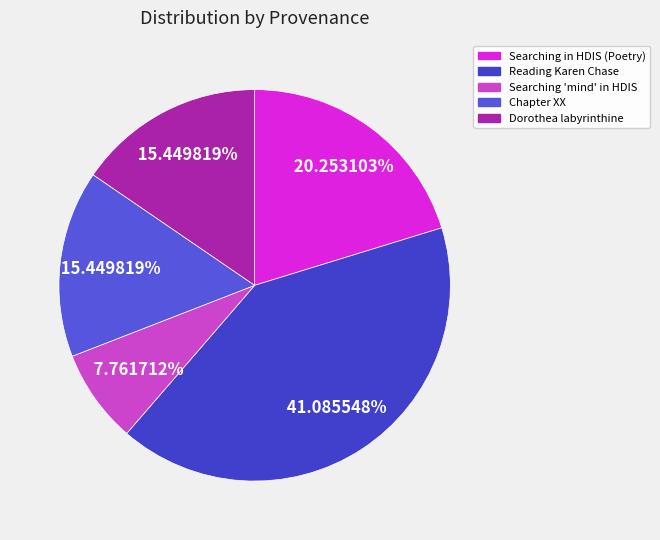

How many segments does this pie chart have?

5